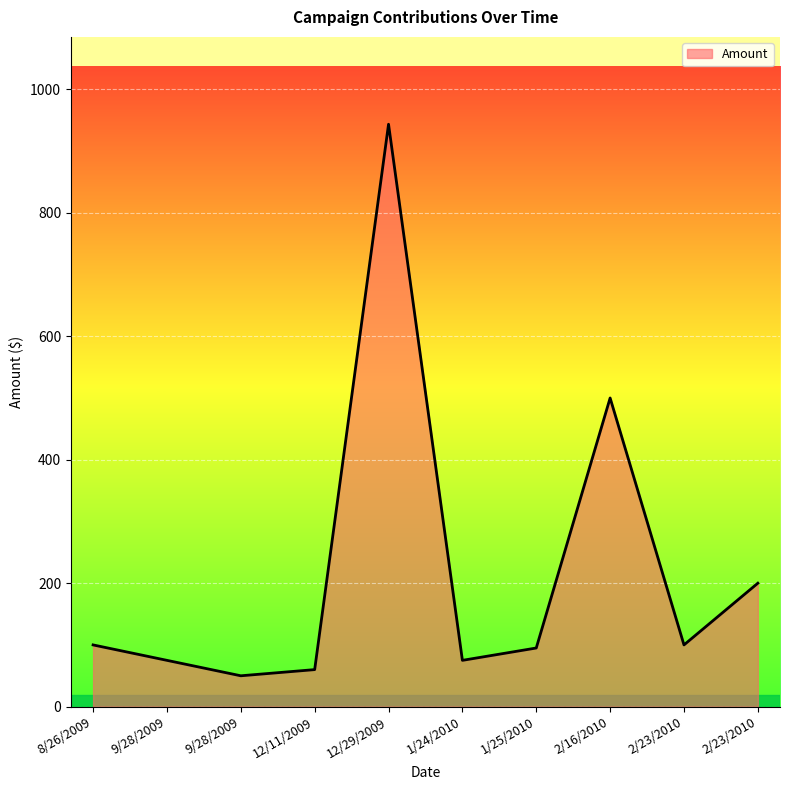

List the labels in order of value, largest first.

12/29/2009, 2/16/2010, 2/23/2010, 8/26/2009, 2/23/2010, 1/25/2010, 9/28/2009, 1/24/2010, 12/11/2009, 9/28/2009